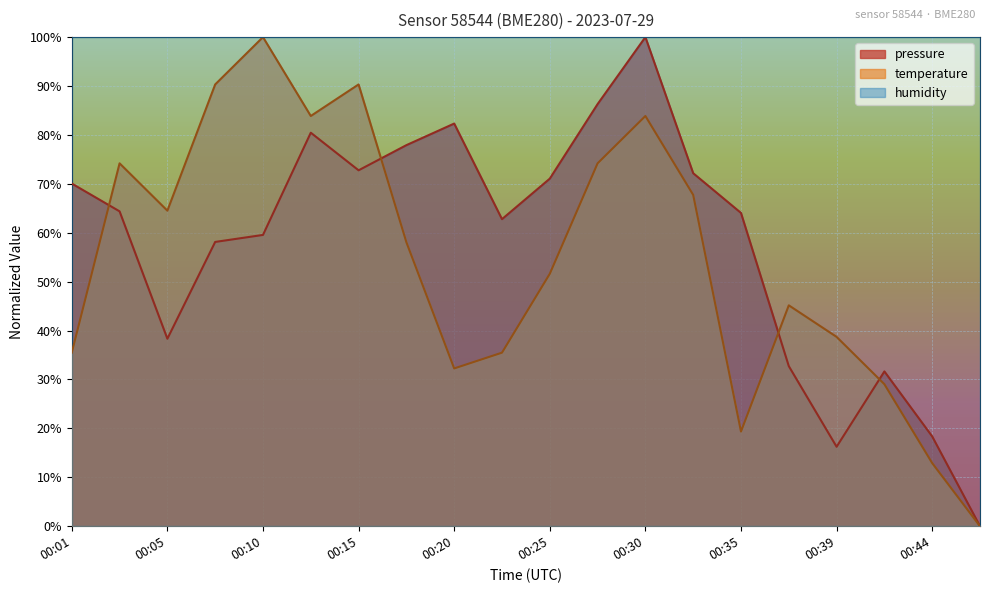

What is the spread (max minus min) of values at 00:22?

27.3